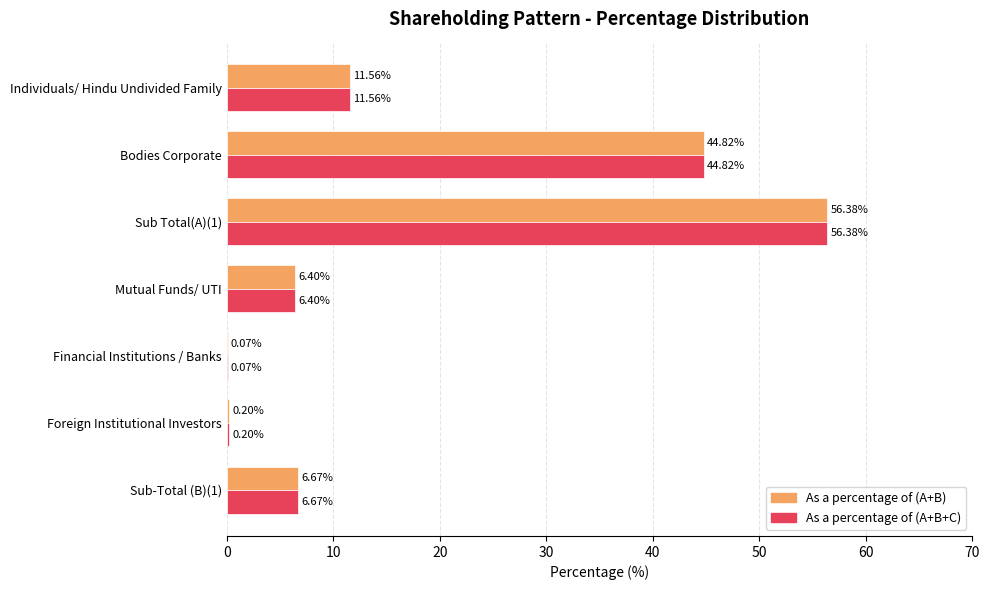

At which category is the sum across all series the highest?

Sub Total(A)(1)